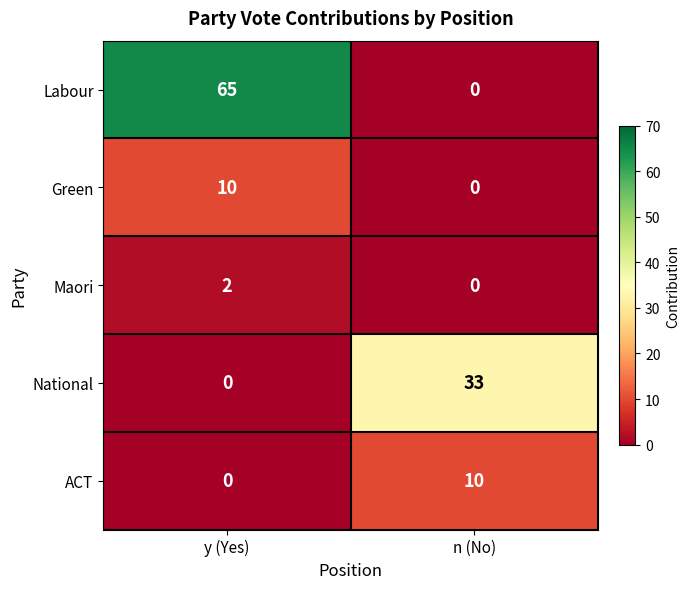

Which series changed the most between y (Yes) and n (No)?

Labour